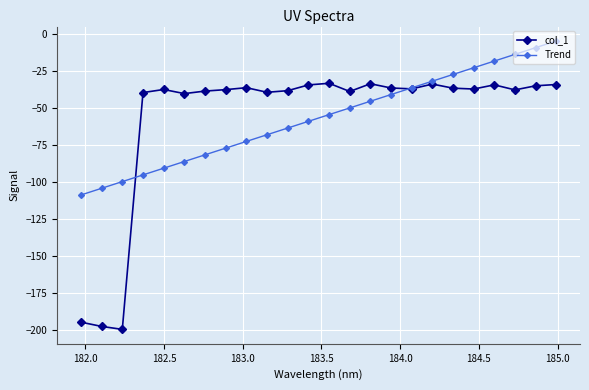

What is the difference between the maximum and minimum values in the Trend series?

104.0